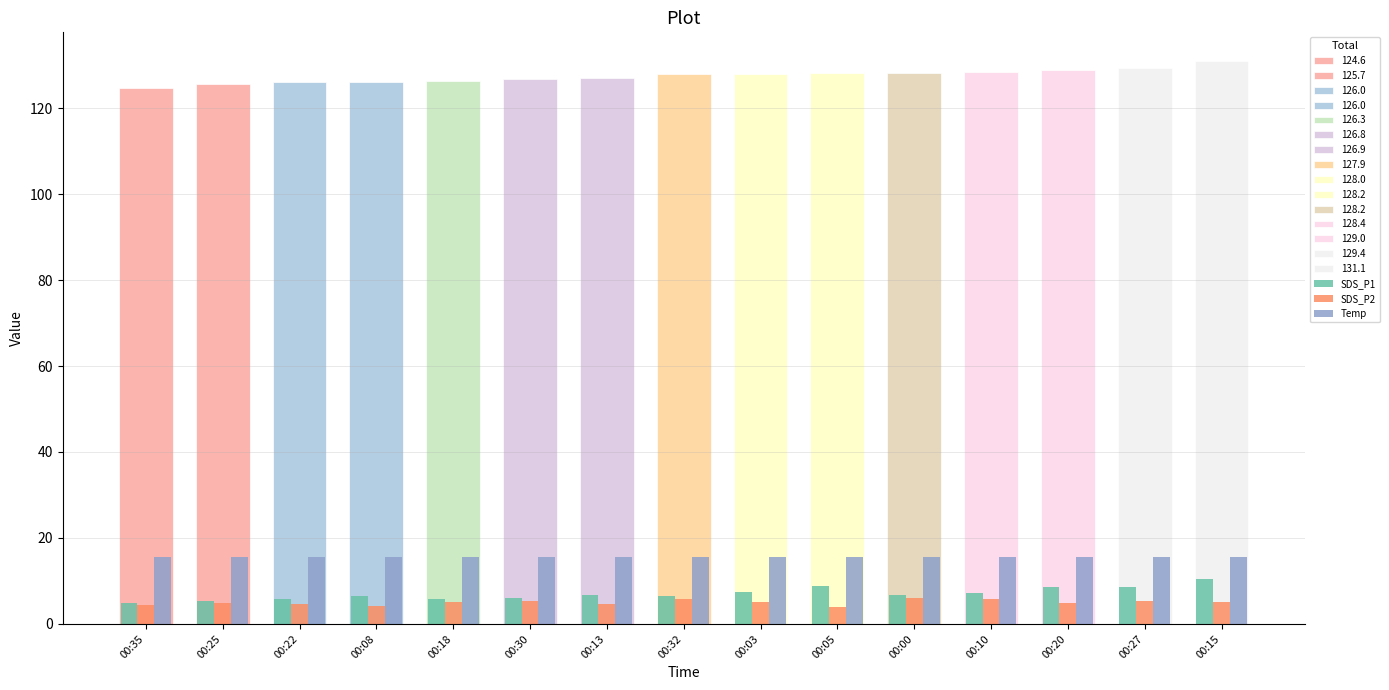

How many data points does each series have?

15